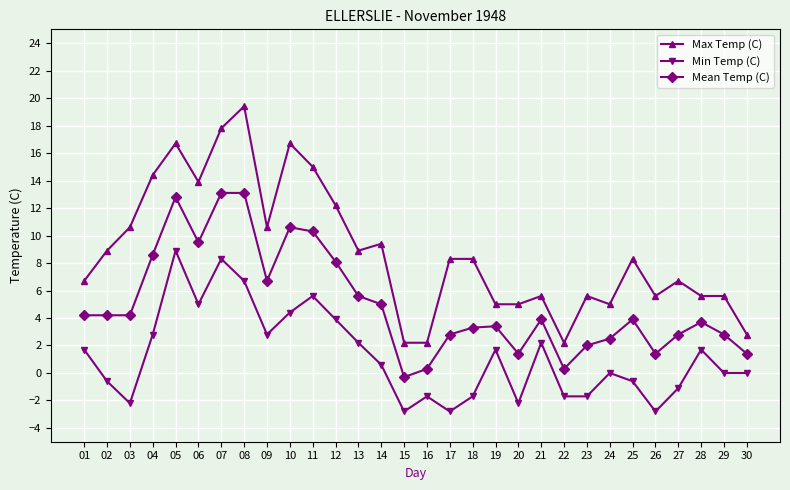

Which label corresponds to the largest value in the chart?

08